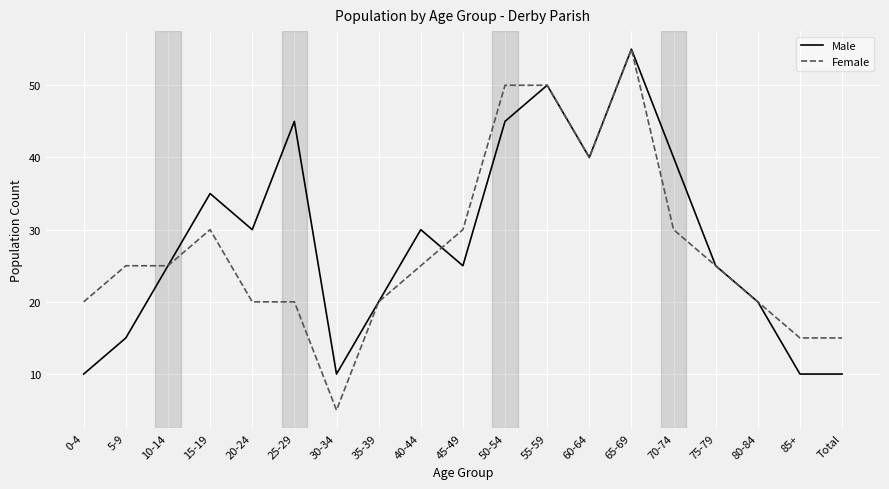

Which series has the widest spread of values?

Female